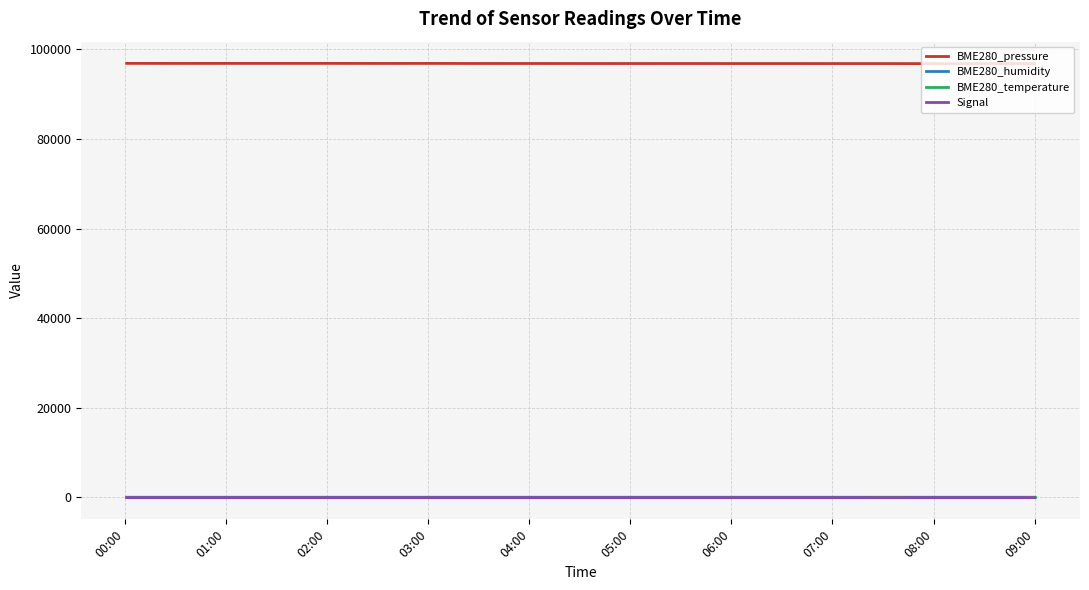

What is the maximum value shown in the chart?

96854.9